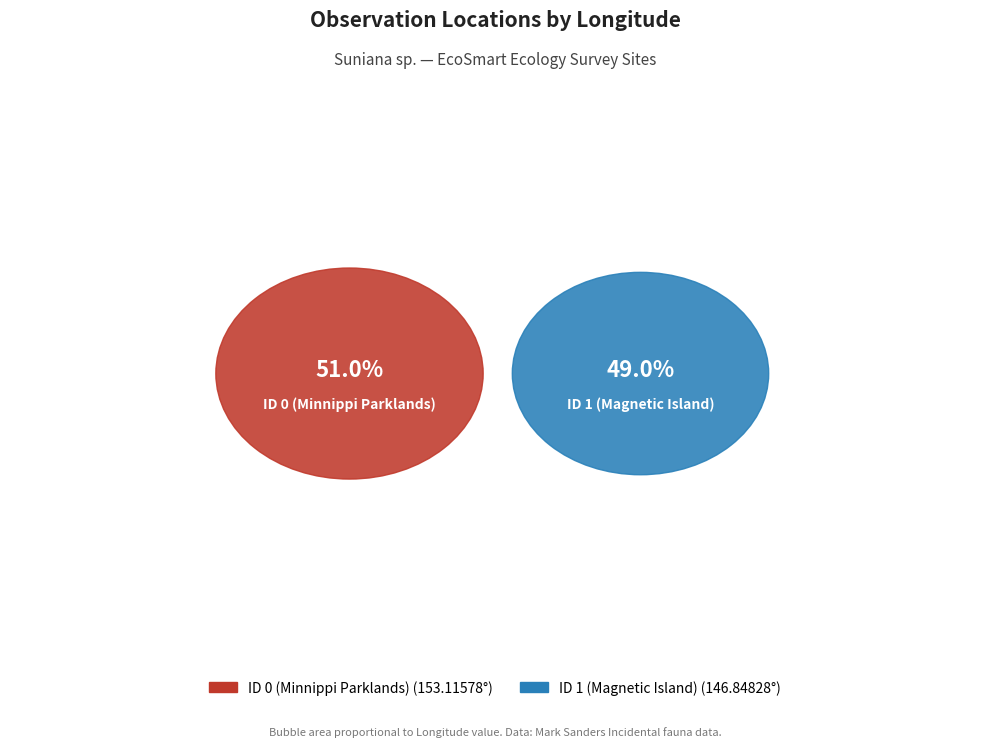

Is it true that ID 0 (Minnippi Parklands) is 51% of the pie?

True